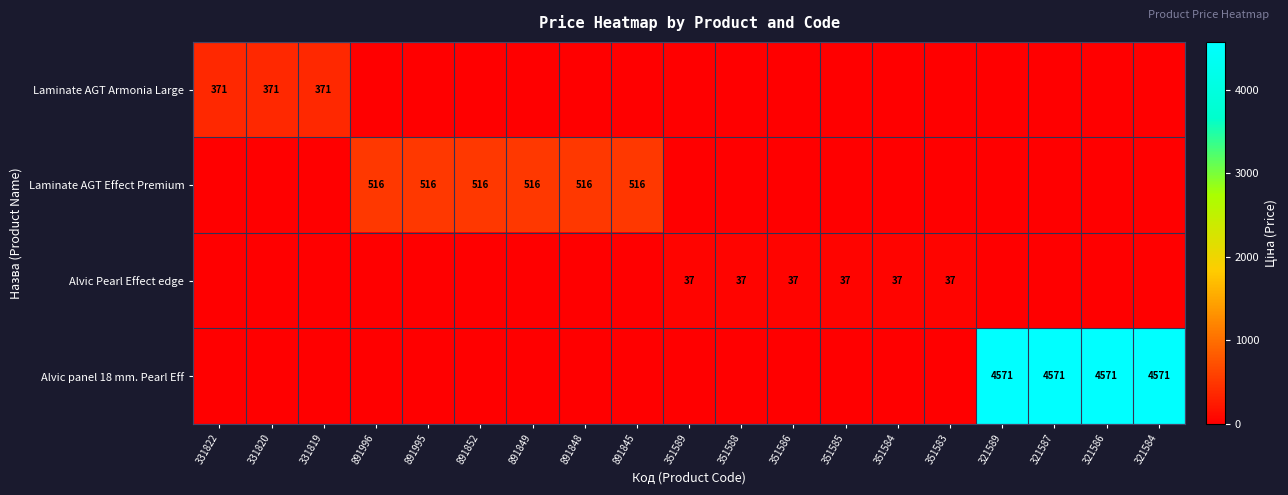

Is the value of Laminate AGT Armonia Large at 331819 greater than the value of Alvic Pearl Effect edge at 351585?

Yes